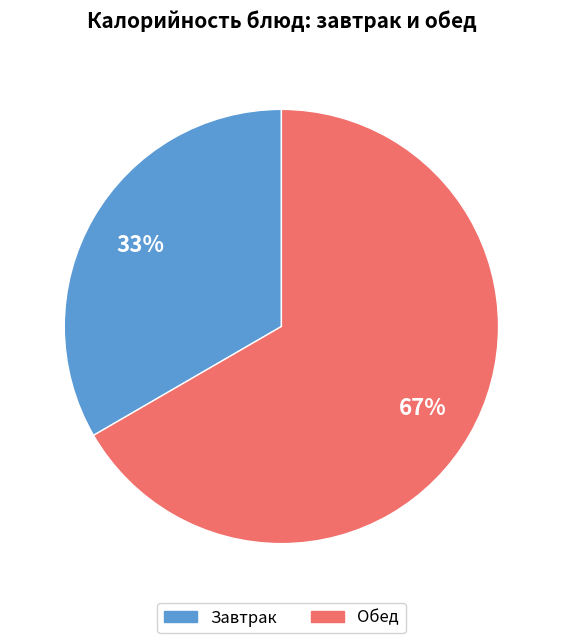

To the nearest percent, what is the average slice percentage?

50%